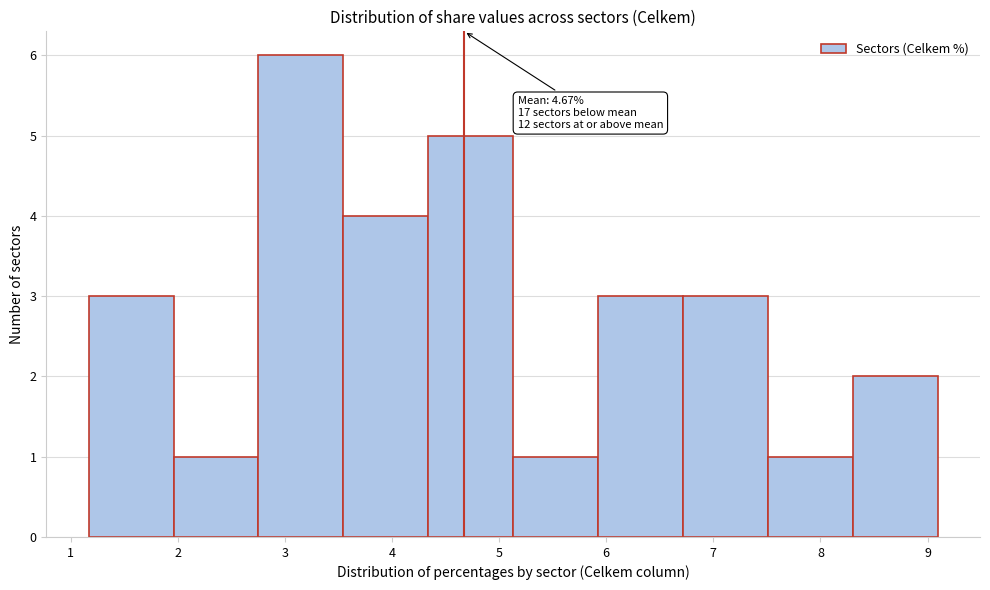

Over which range of the x-axis is the bar tallest?

2.8 to 3.5